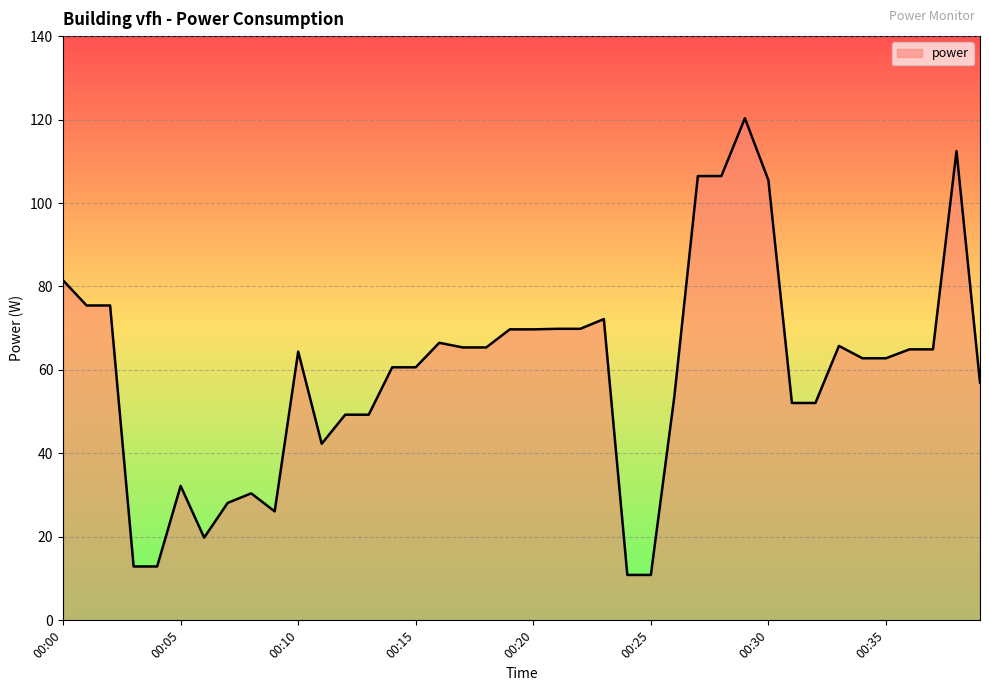

What is the smallest value displayed?

10.9